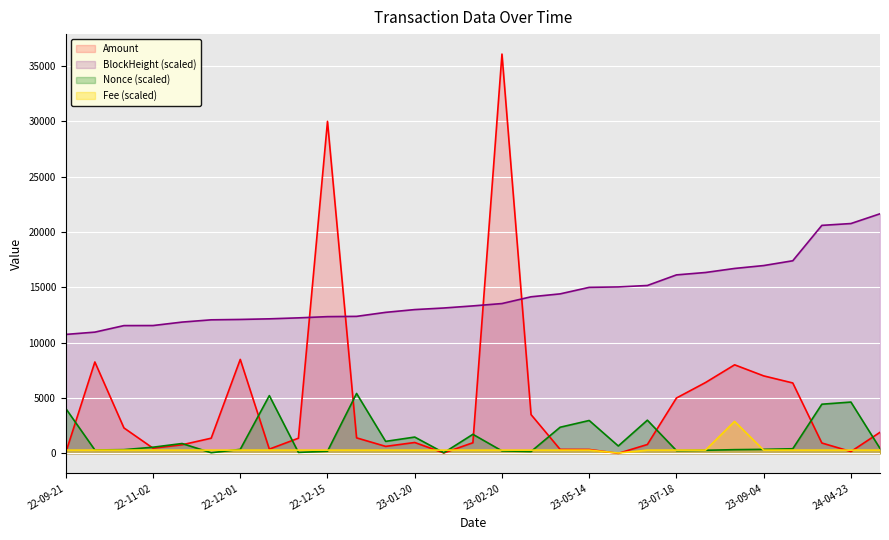

Reading left to right, list all the values displayed in this chart.

Amount: 74.0	8256.5	2298.0	467.0	774.5	1368.0	8489.0	382.0	1368.0	30000.0	1400.0	630.0	981.0	36.0	959.0	36079.0	3500.0	357.0	350.0	0.0	800.0	5000.0	6400.0	8000.0	7000.0	6360.0	935.0	163.0	1900.8
BlockHeight: 10747.0	10954.0	11543.9	11549.5	11861.2	12065.4	12099.7	12155.4	12243.0	12353.4	12378.5	12741.0	12990.9	13133.9	13324.0	13536.5	14146.9	14410.7	14999.6	15037.9	15168.1	16125.4	16342.9	16708.0	16969.5	17403.1	20600.7	20765.9	21647.4
Nonce: 4051.9	305.3	333.0	555.1	888.1	55.5	360.8	5217.6	83.3	194.3	5411.8	1082.4	1470.9	55.5	1720.7	222.0	166.5	2359.0	2969.6	666.1	2997.3	249.8	277.5	333.0	360.8	416.3	4440.5	4634.8	444.0
Fee: 291.5	291.5	291.5	291.5	291.5	291.5	291.5	291.5	291.5	291.5	291.5	291.5	291.5	291.5	291.5	291.5	291.5	291.5	291.5	29.4	291.5	291.5	291.5	2886.3	291.5	291.5	291.5	291.5	291.5